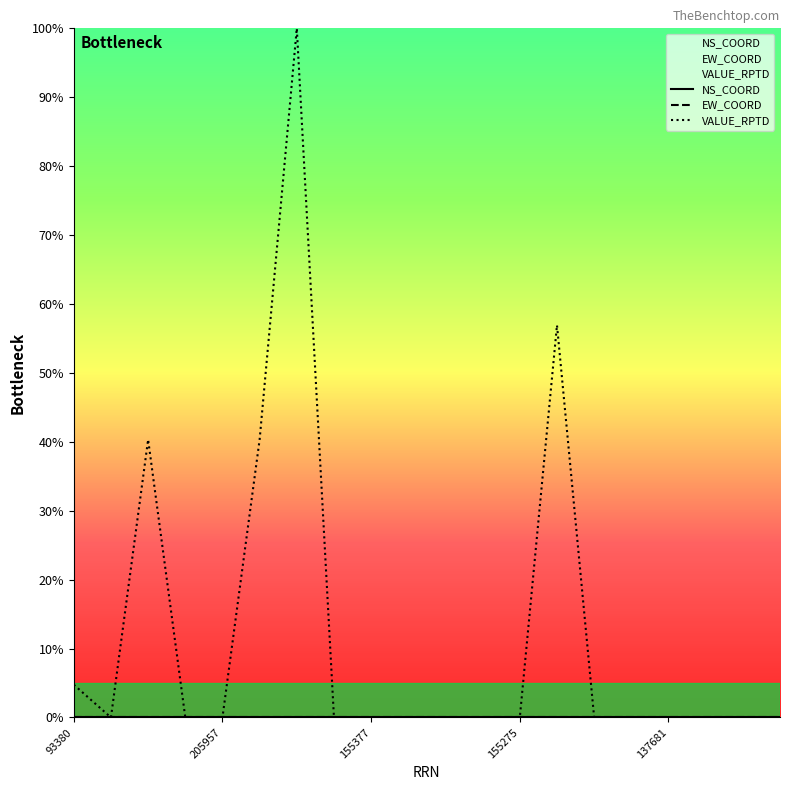

True or false: NS_COORD has more than 1 interior local peaks.

False